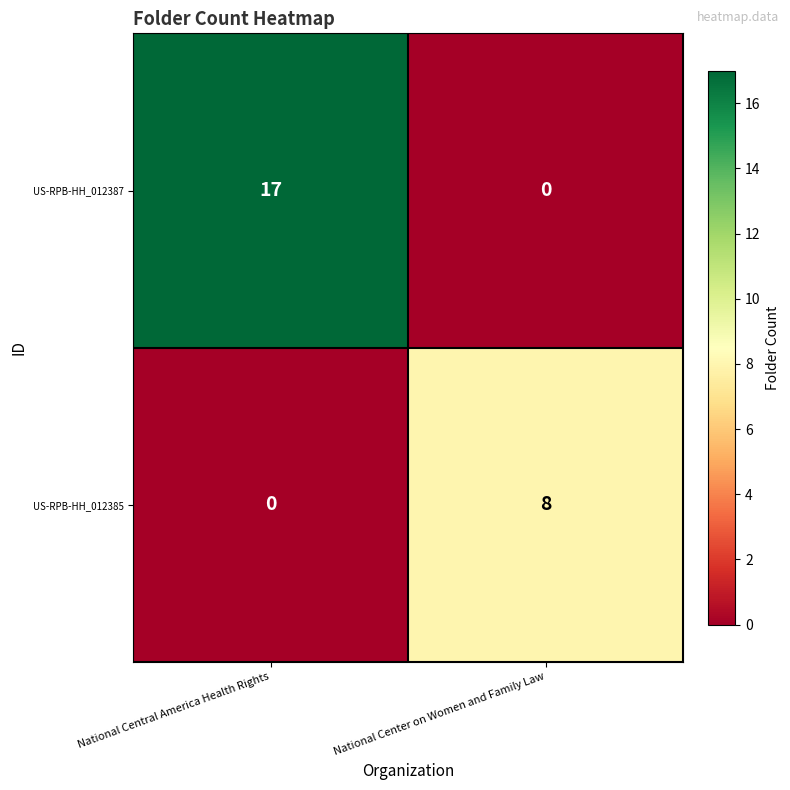

True or false: US-RPB-HH_012385 has a value of 0 at National Central America Health Rights.

True